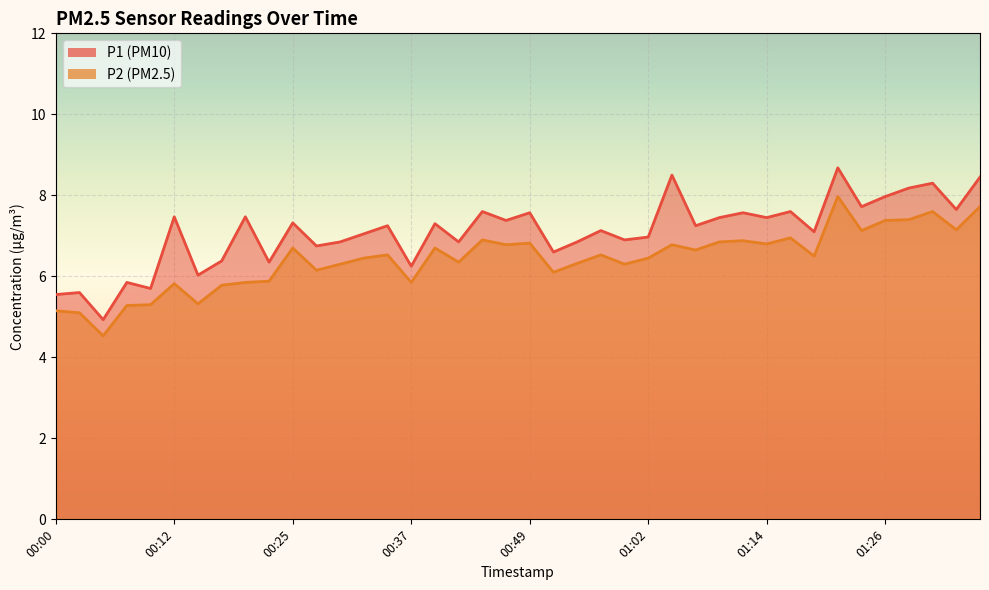

What is the spread (max minus min) of values at 01:14?

0.7